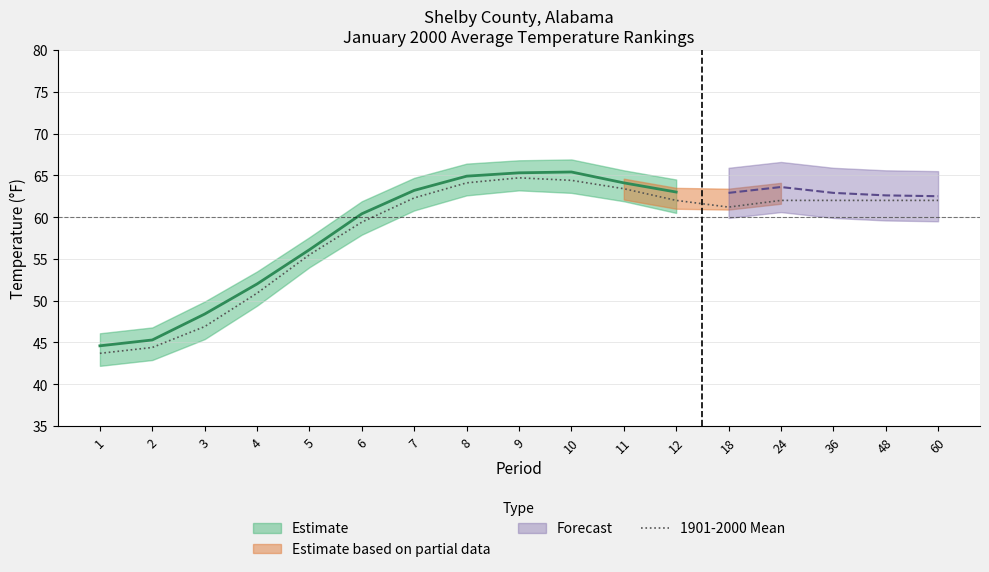

The value at 3 is 82.9. True or false?

False